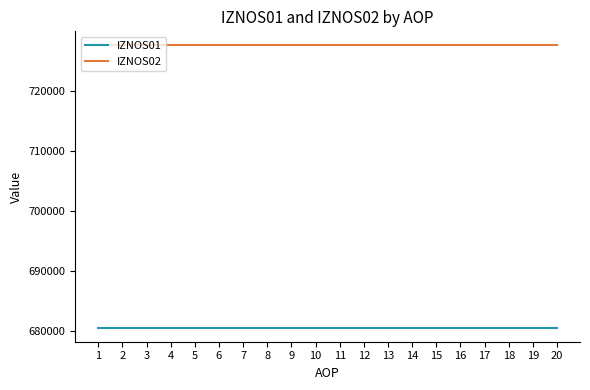

Reading right to left, list all the values displayed in this chart.

IZNOS01: 680552.0	680552.0	680552.0	680552.0	680552.0	680552.0	680552.0	680552.0	680552.0	680552.0	680552.0	680552.0	680552.0	680552.0	680552.0	680552.0	680552.0	680552.0	680552.0	680552.0
IZNOS02: 727607.8	727607.8	727607.8	727607.8	727607.8	727607.8	727607.8	727607.8	727607.8	727607.8	727607.8	727607.8	727607.8	727607.8	727607.8	727607.8	727607.8	727607.8	727607.8	727607.8